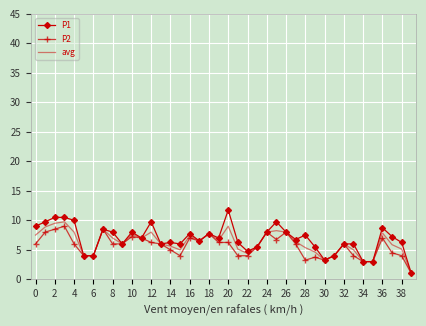

What is the highest value of the P1 series?

11.8